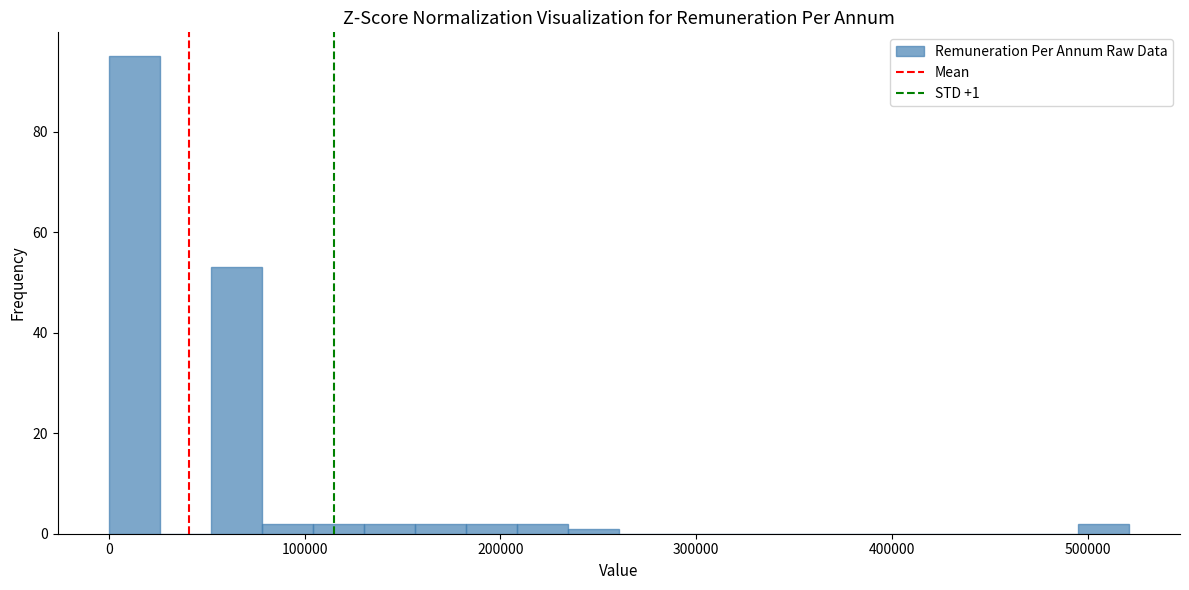

Read against the x-axis, roughly where is the centre of the tallest bar?

10000